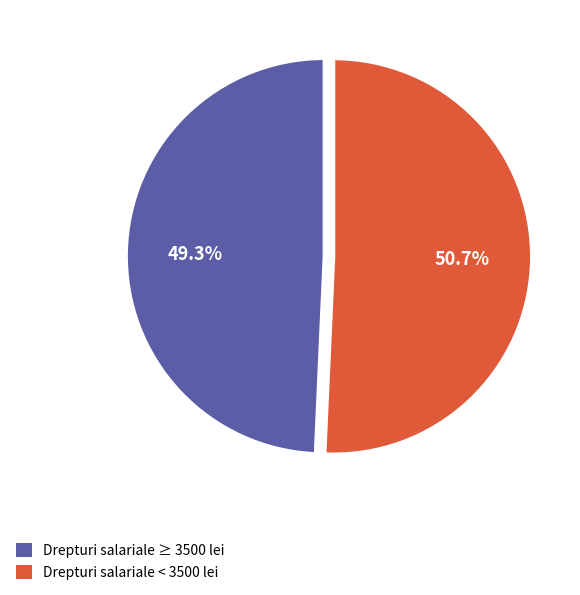

Does any single category account for the majority?

Yes